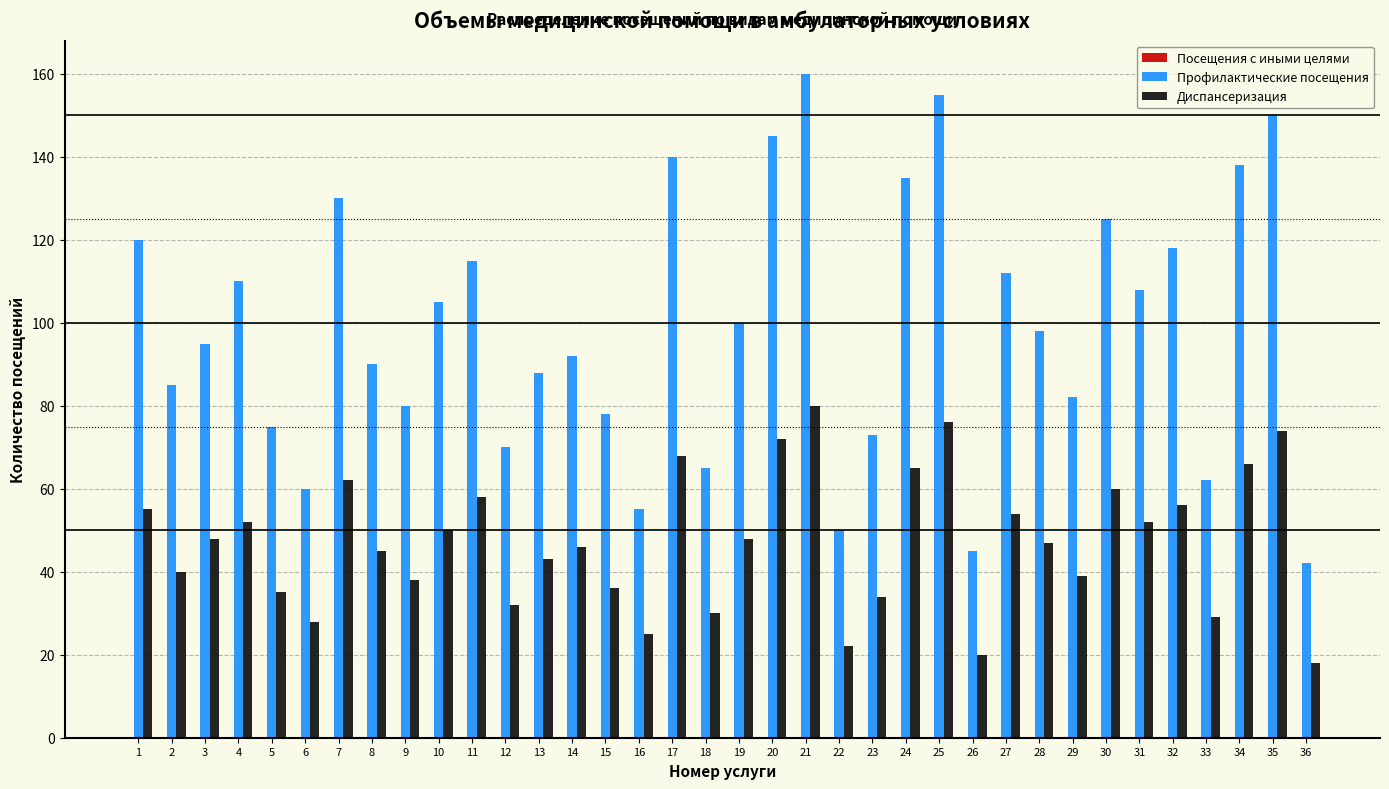

What is the sum of all Профилактические посещения values?

3551